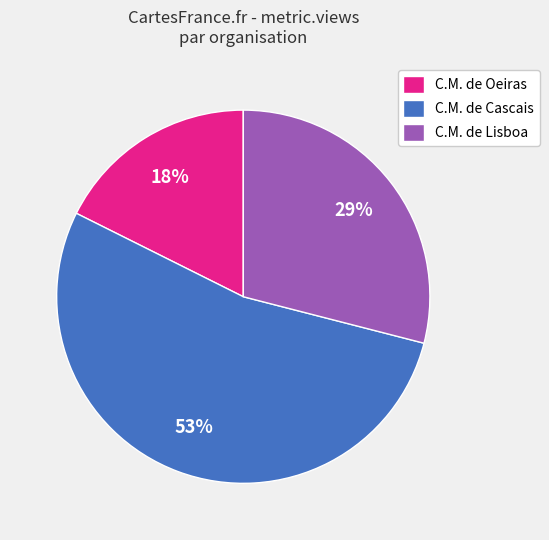

Do C.M. de Oeiras and C.M. de Lisboa together represent more than half of the pie?

No